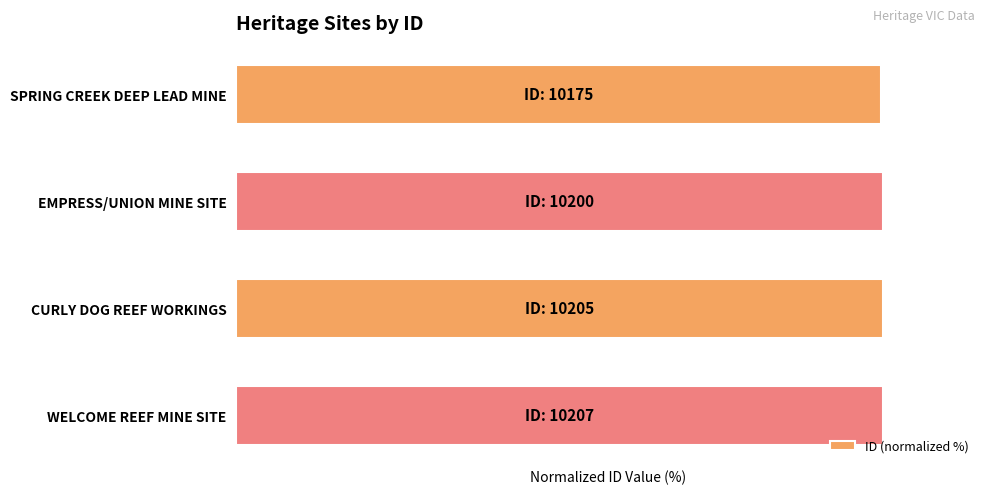

Are the bars horizontal?

Yes